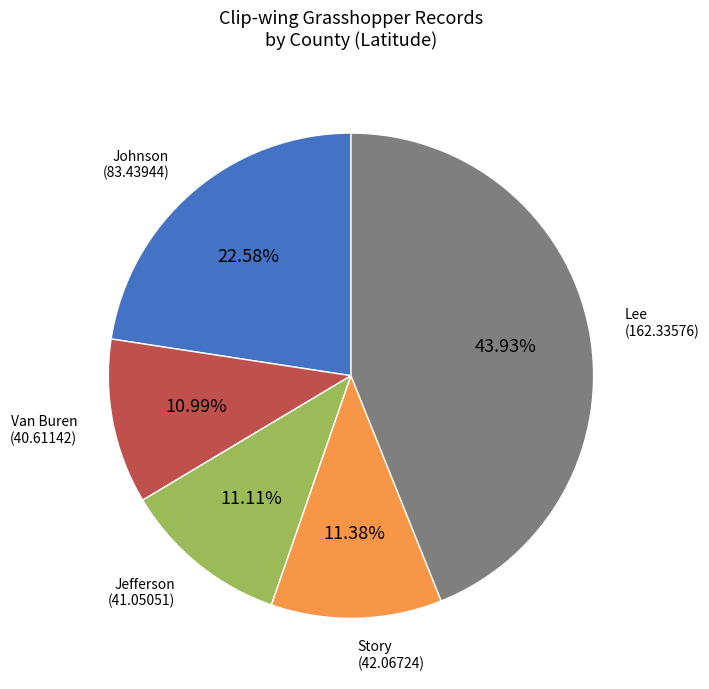

What is the largest slice in the pie chart?

Lee